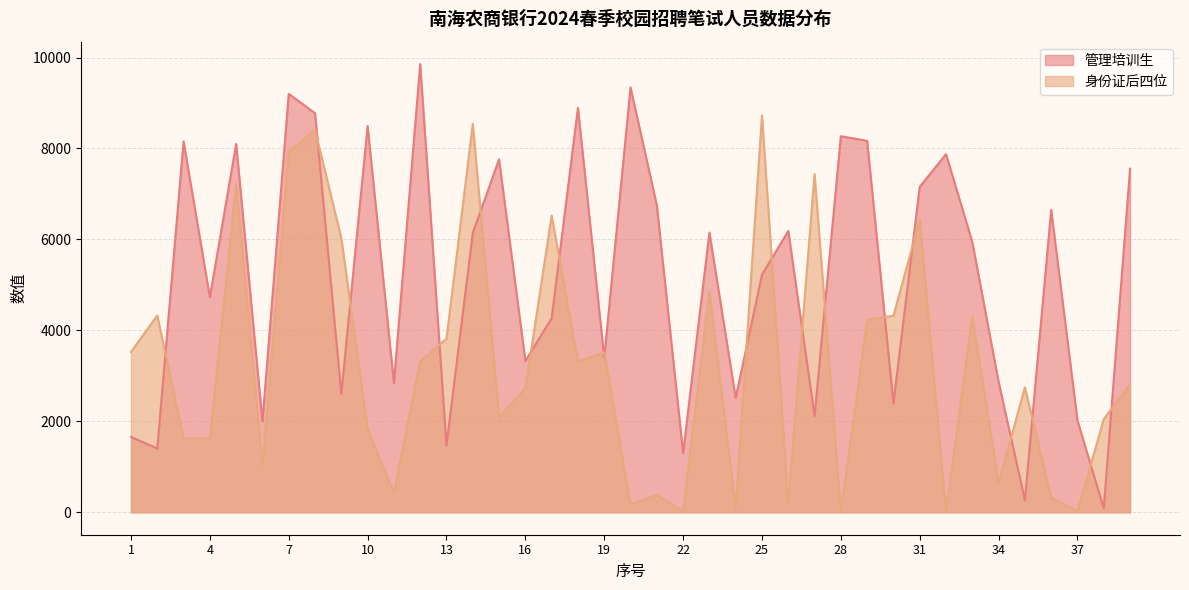

Which series has the largest total across all categories?

管理培训生